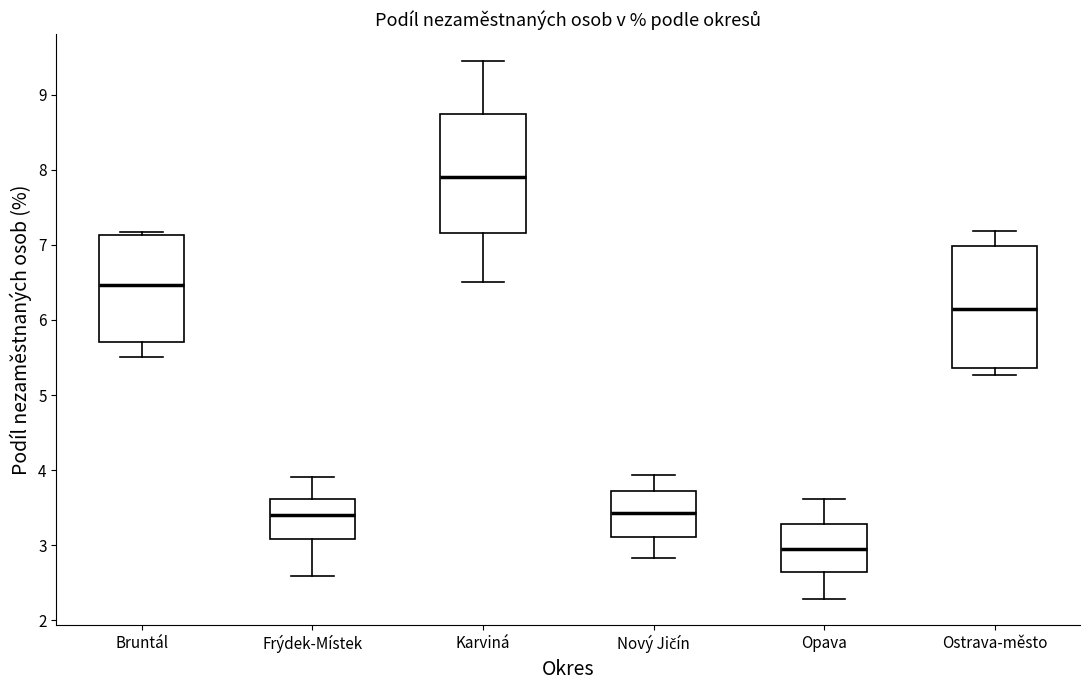

Reading left to right, transcribe this box plot: for each box, give where its median line is, the range the box spans, and where its two whiskers end, as read against the y-axis. The values are not printed on the chart, so give them approximately, as read against the axis.

Bruntál: median 6.5, box 5.7 to 7.1, whiskers 5.5 to 7.2
Frýdek-Místek: median 3.4, box 3.1 to 3.6, whiskers 2.6 to 3.9
Karviná: median 7.9, box 7.2 to 8.7, whiskers 6.5 to 9.4
Nový Jičín: median 3.4, box 3.1 to 3.7, whiskers 2.8 to 3.9
Opava: median 3.0, box 2.6 to 3.3, whiskers 2.3 to 3.6
Ostrava-město: median 6.1, box 5.4 to 7.0, whiskers 5.3 to 7.2